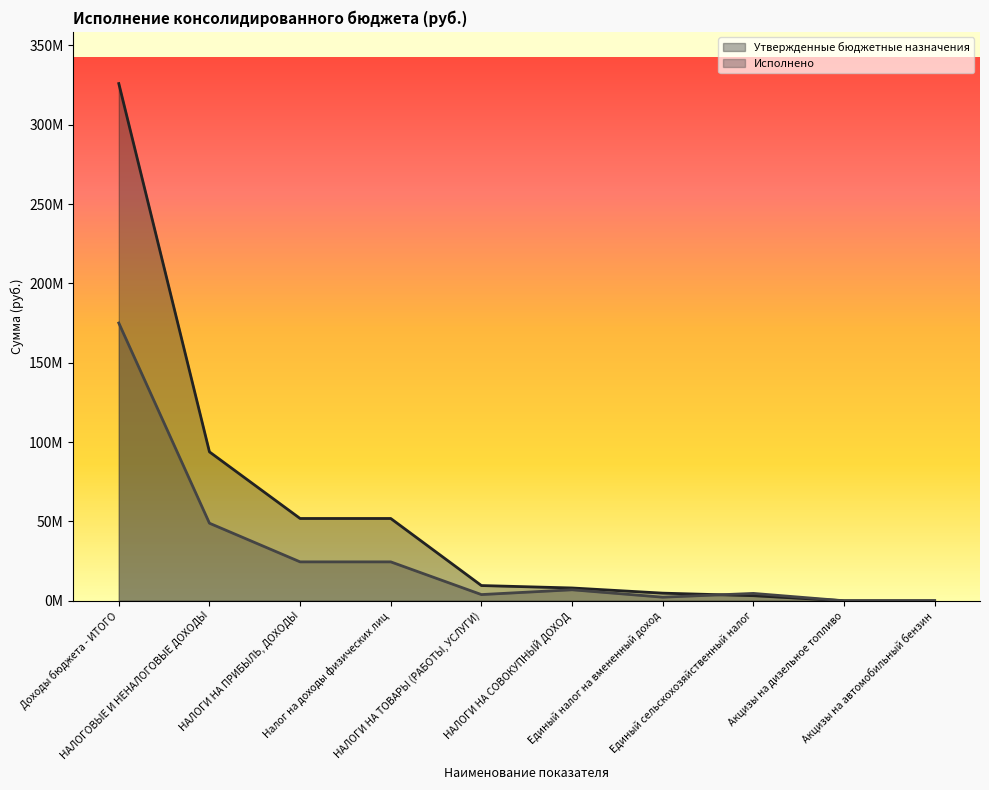

What is the highest value of the Утвержденные бюджетные назначения series?

325969960.3